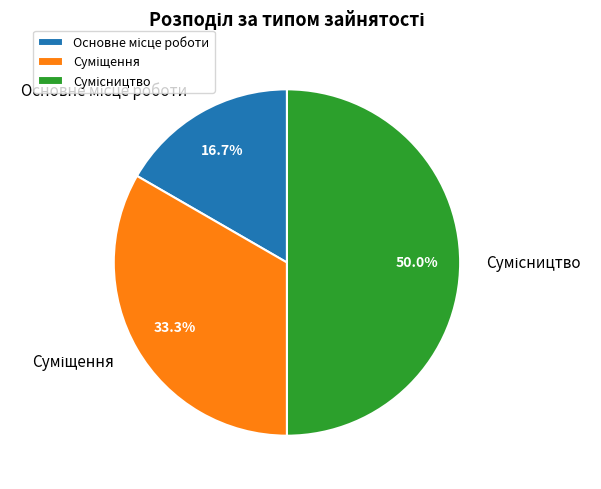

Rank the categories by value from highest to lowest.

Сумісництво, Суміщення, Основне місце роботи